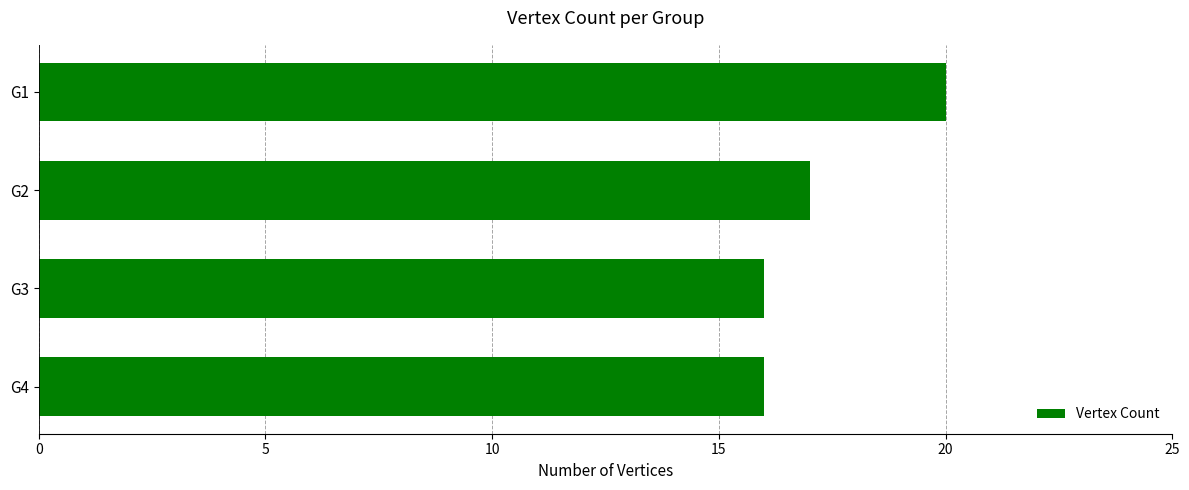

What is the value of the 3rd bar from the top?

16